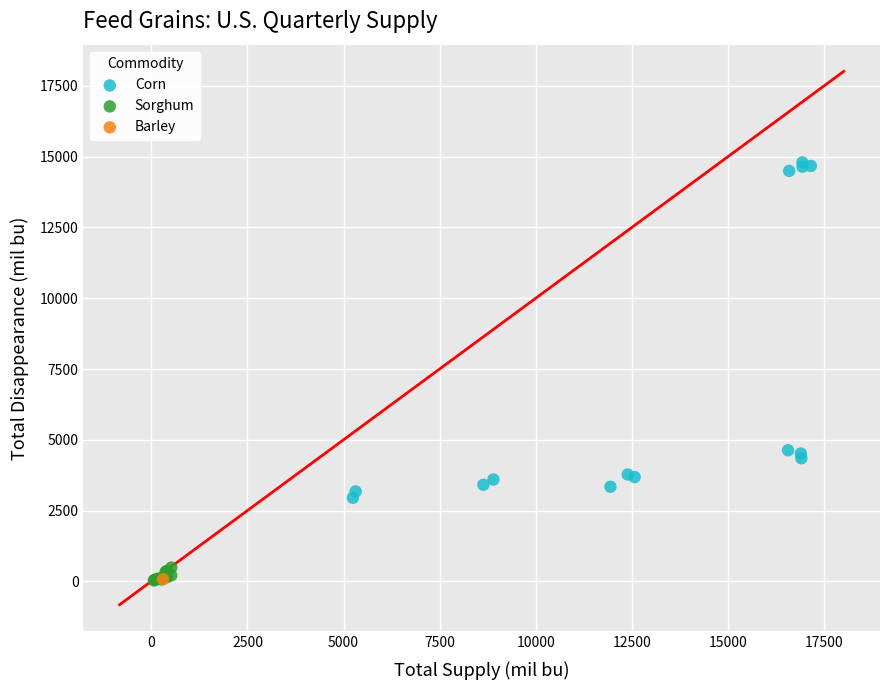

What are all the series names shown in the legend?

Corn, Sorghum, Barley